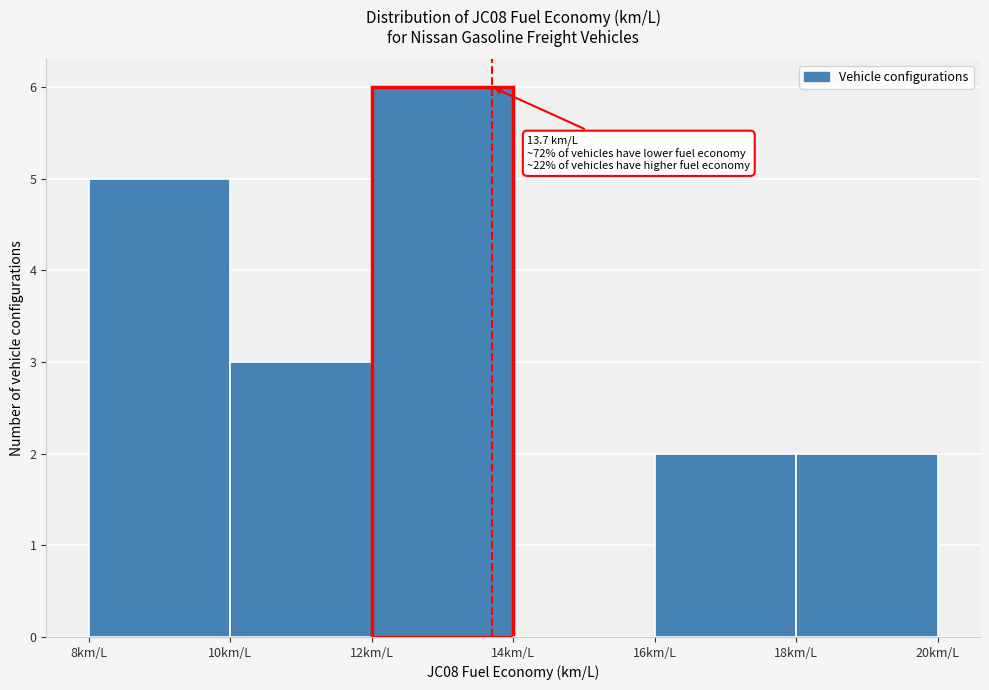

Which range on the x-axis has the tallest bar?

12 to 14